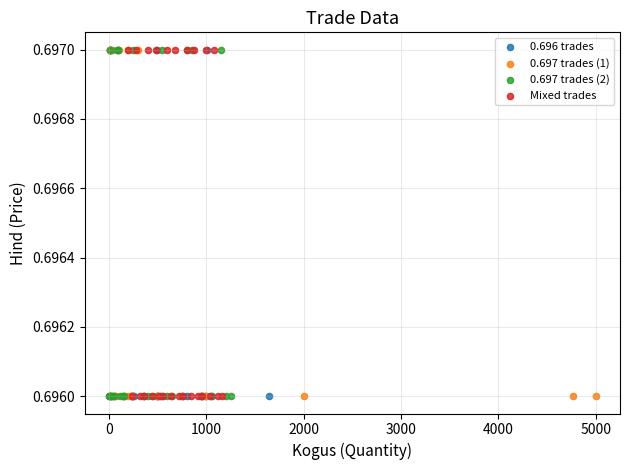

What are all the series names shown in the legend?

0.696 trades, 0.697 trades (1), 0.697 trades (2), Mixed trades